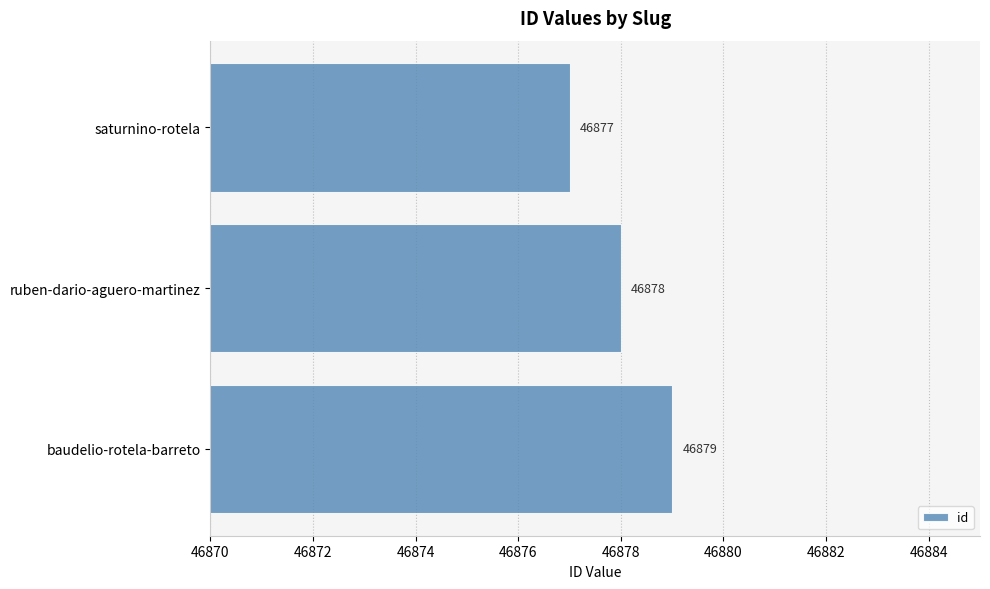

The value at baudelio-rotela-barreto is 76807. True or false?

False